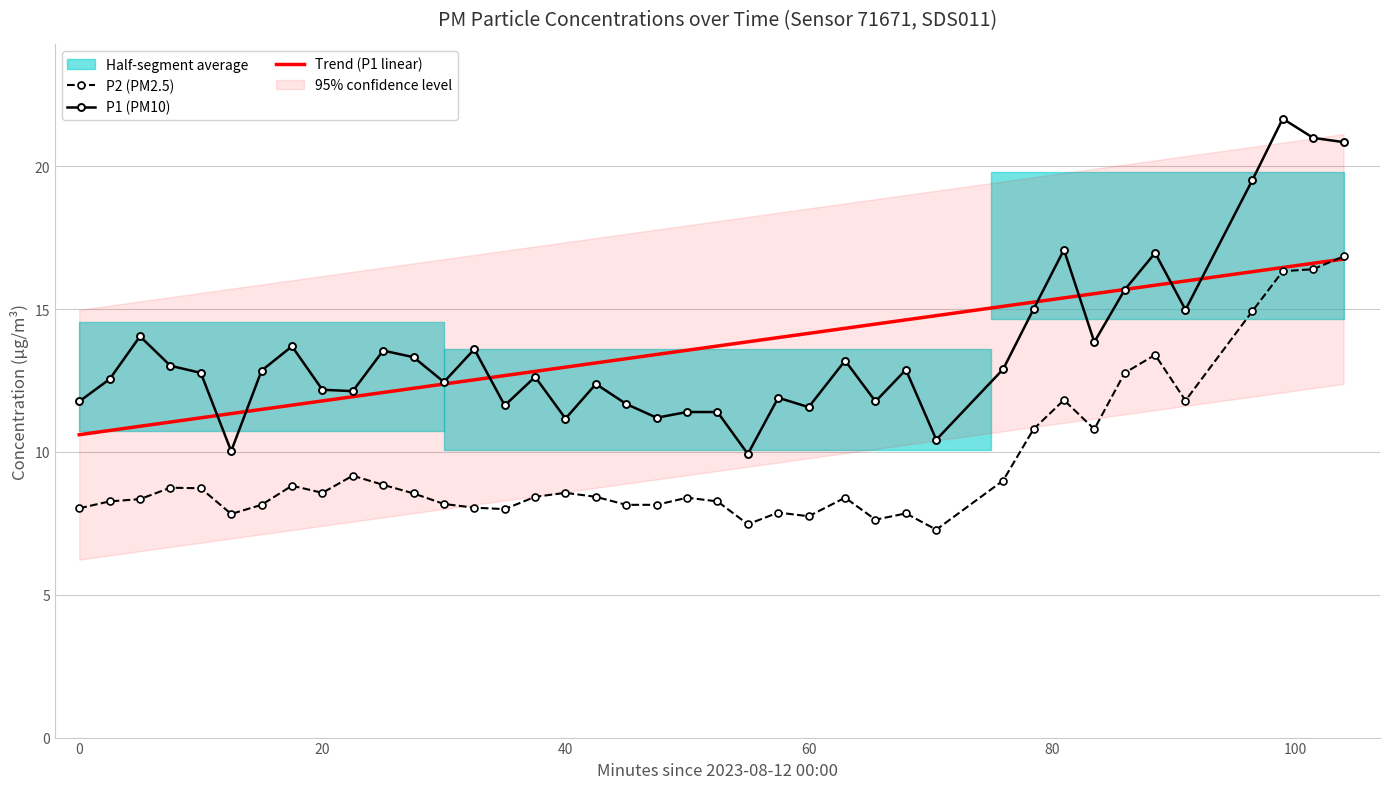

True or false: P2 (PM2.5) and P1 (PM10) intersect in this chart.

False